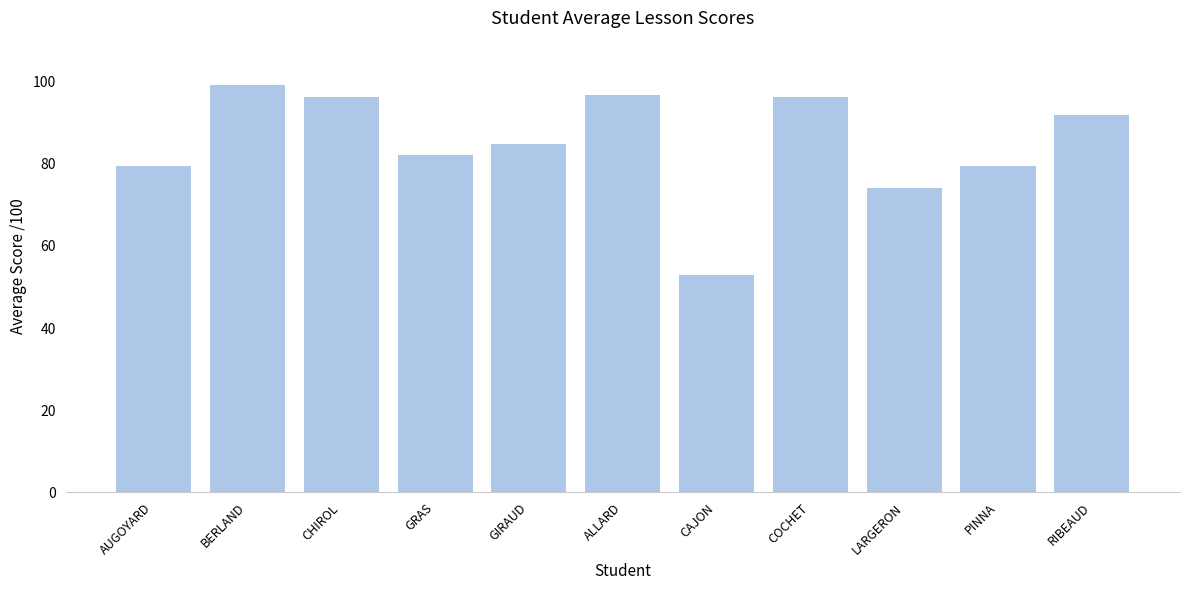

What is the sum of all values?

933.7